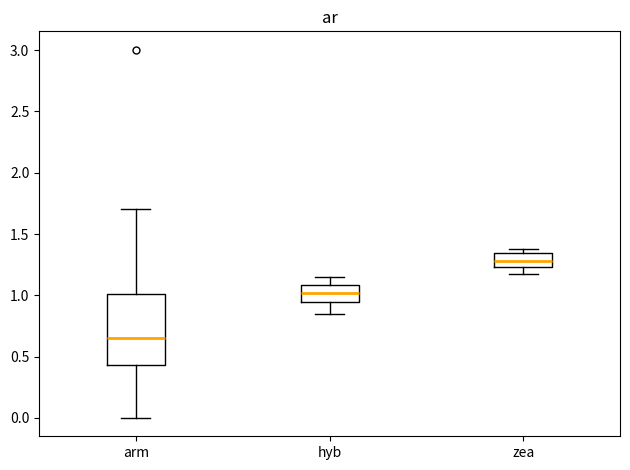

Reading left to right, transcribe this box plot: for each box, give where its median line is, the range the box spans, and where its two whiskers end, as read against the y-axis. The values are not printed on the chart, so give them approximately, as read against the axis.

arm: median 0.65, box 0.45 to 1.00, whiskers 0.00 to 1.70
hyb: median 1.00, box 0.95 to 1.10, whiskers 0.85 to 1.15
zea: median 1.30, box 1.25 to 1.35, whiskers 1.20 to 1.40